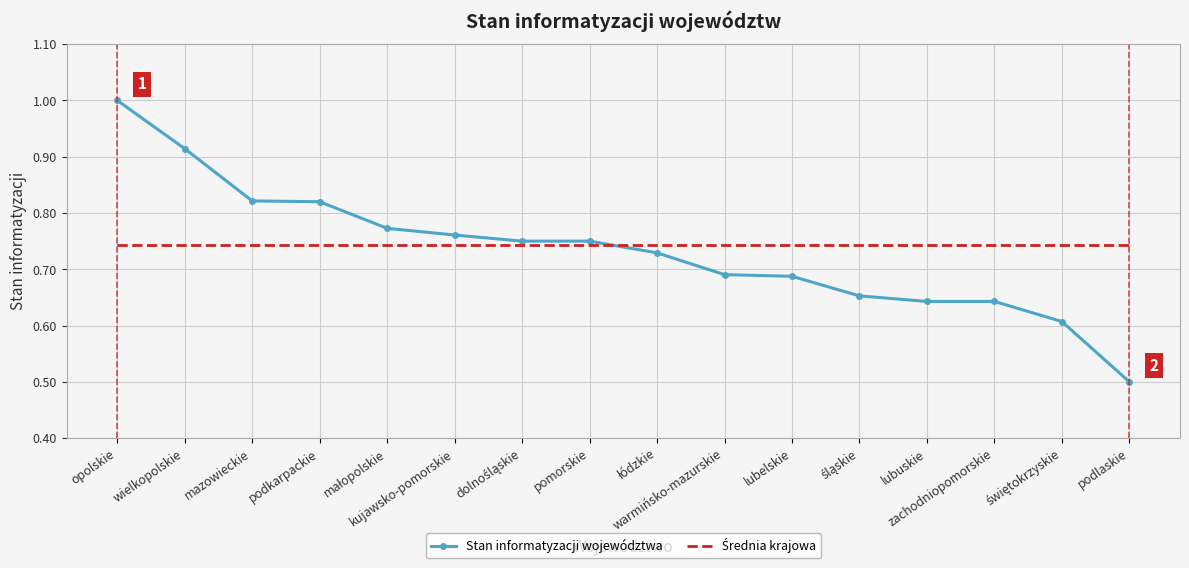

Which series has the widest spread of values?

Stan informatyzacji województwa